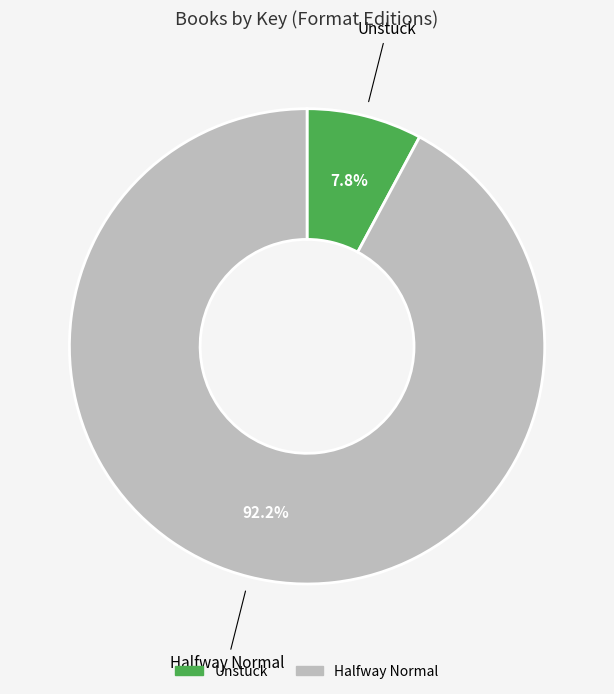

What percentage is the Halfway Normal slice, to the nearest percent?

92%